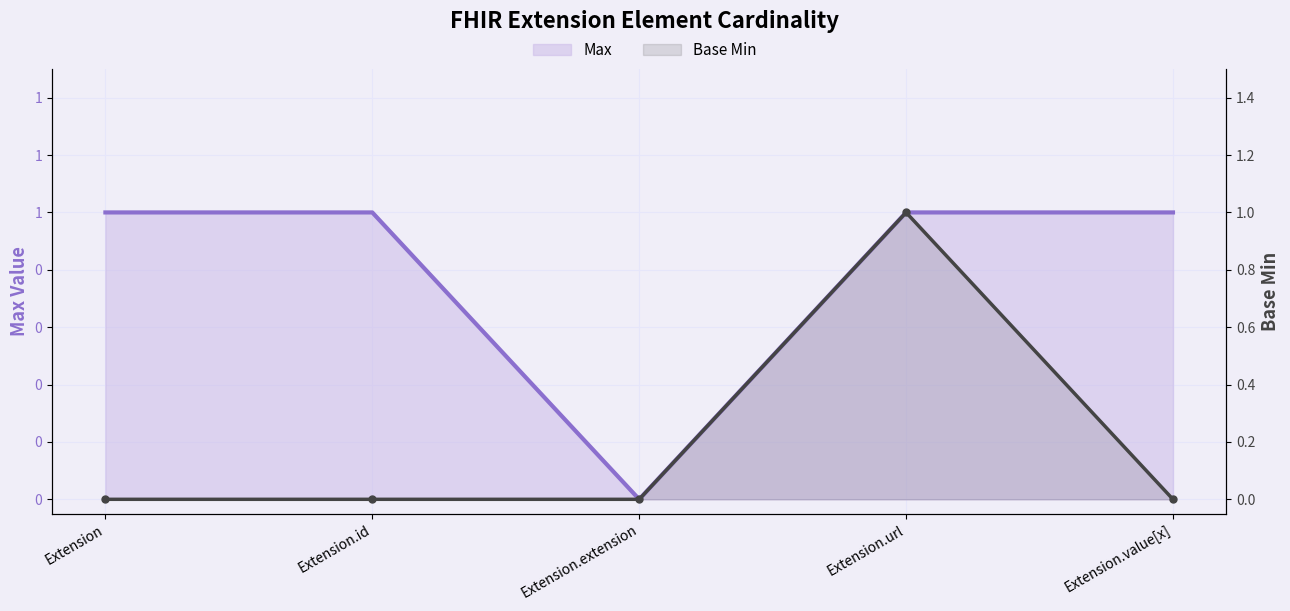

How many Max values are between 1 and 2?

4